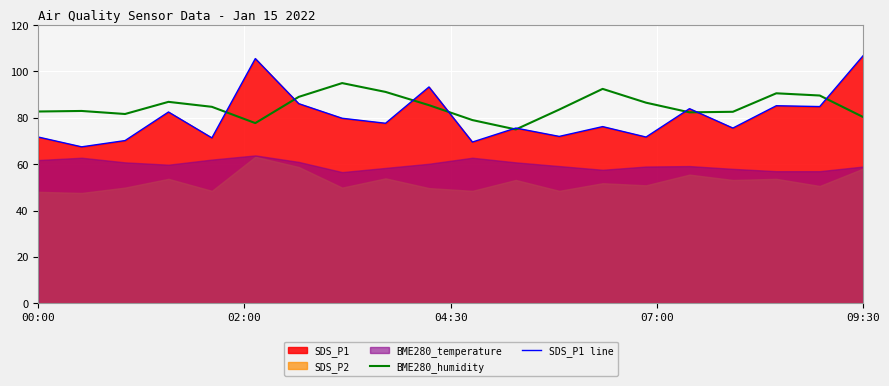

How many lines are shown in the chart?

2